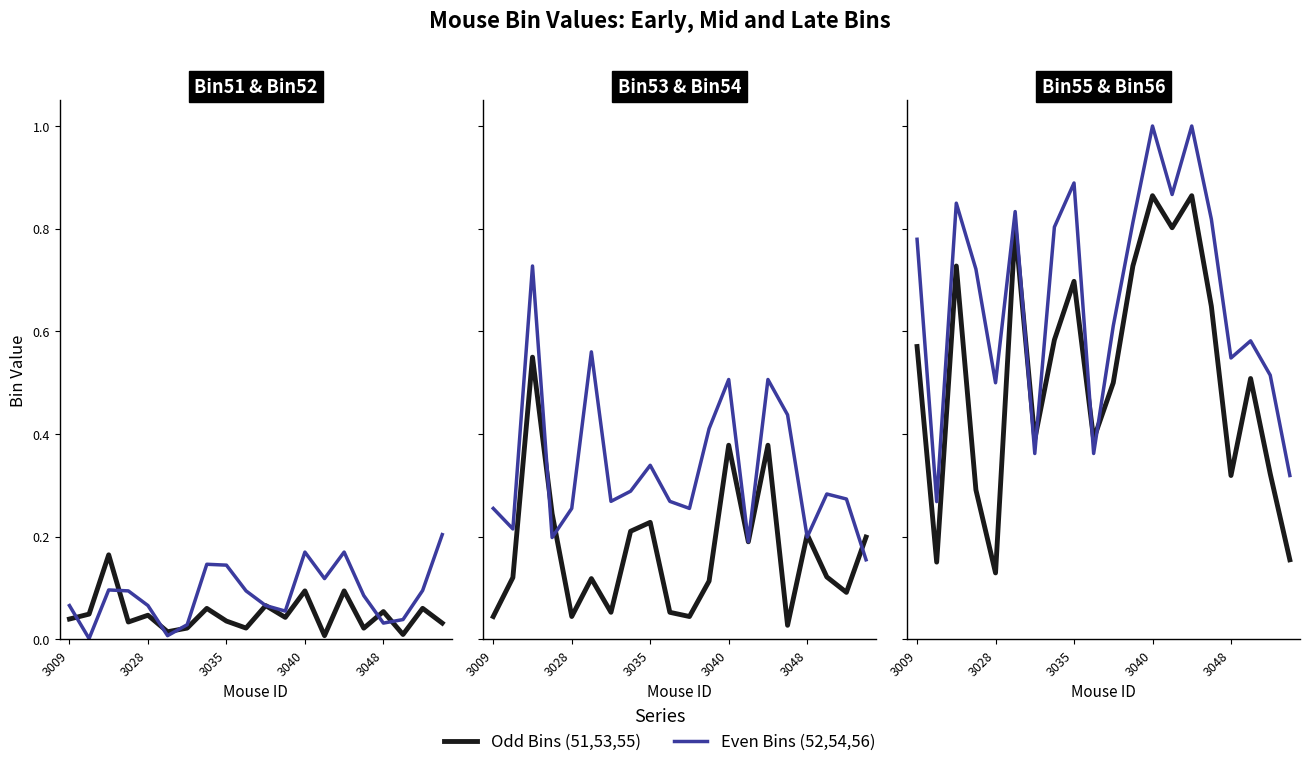

Rank the series at 3009 from highest to lowest value.

Bin56, Bin55, Bin54, Bin52, Bin53, Bin51